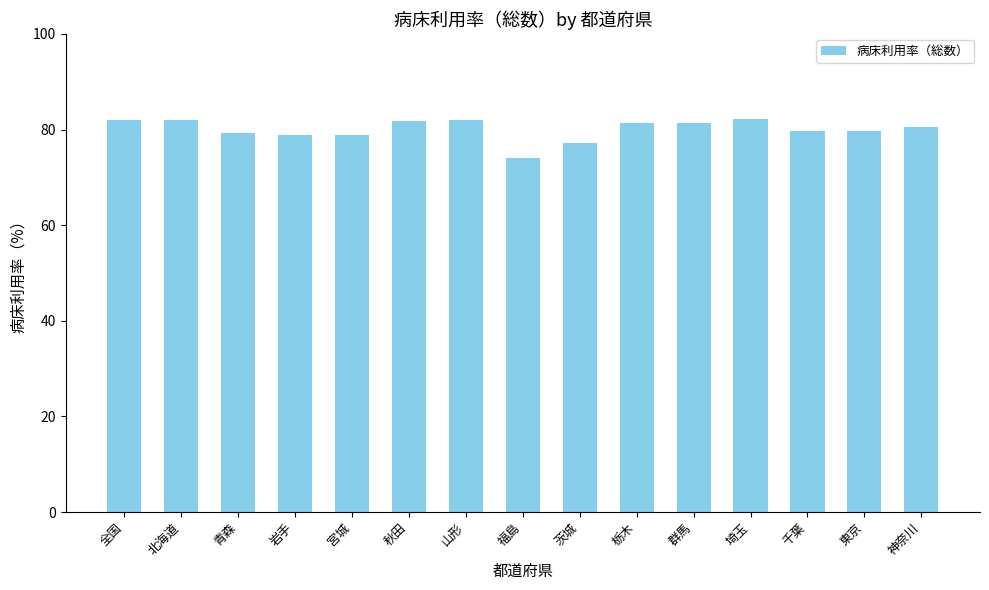

What is the sum of the values at 千葉 and 全国?

161.6